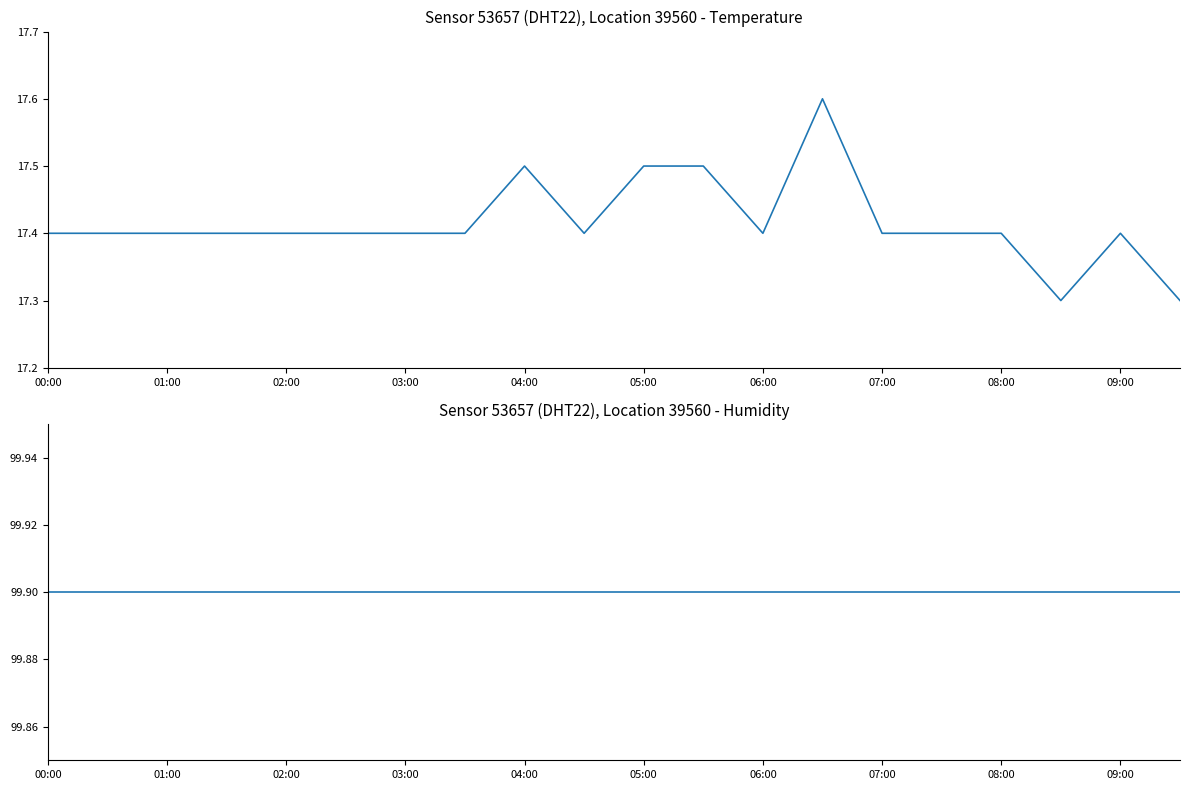

Read the temperature value at 08:00.

17.4